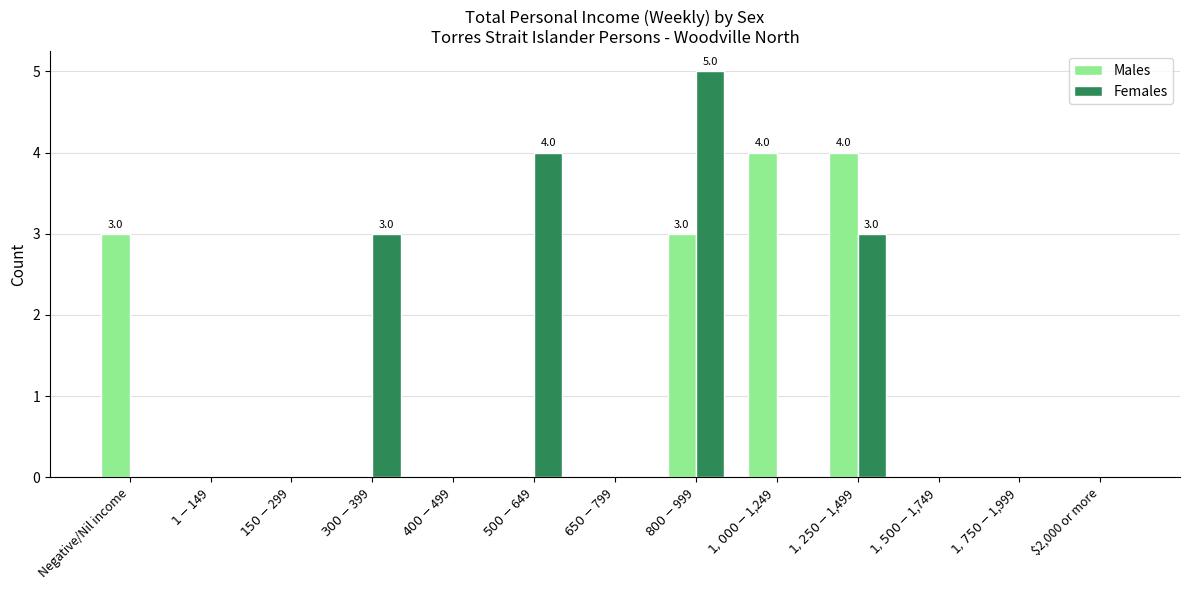

Reading left to right, transcribe all the data shown in this chart.

Males: Negative/Nil income=3	$1-$149=0	$150-$299=0	$300-$399=0	$400-$499=0	$500-$649=0	$650-$799=0	$800-$999=3	$1,000-$1,249=4	$1,250-$1,499=4	$1,500-$1,749=0	$1,750-$1,999=0	$2,000 or more=0
Females: Negative/Nil income=0	$1-$149=0	$150-$299=0	$300-$399=3	$400-$499=0	$500-$649=4	$650-$799=0	$800-$999=5	$1,000-$1,249=0	$1,250-$1,499=3	$1,500-$1,749=0	$1,750-$1,999=0	$2,000 or more=0